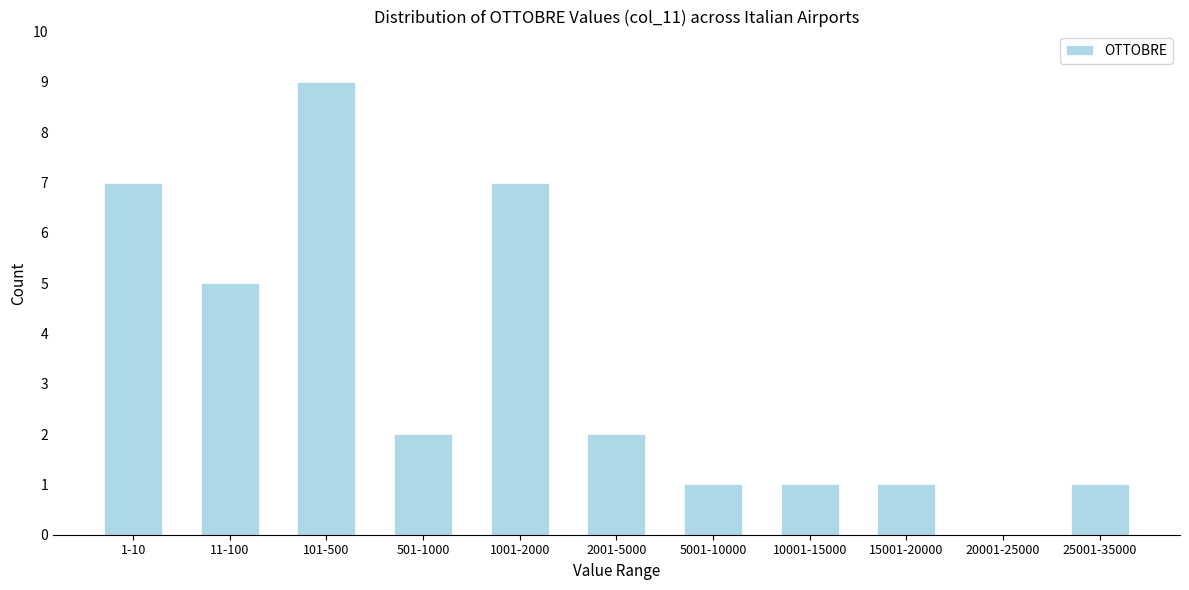

Reading right to left, list all the values displayed in this chart.

25001-35000=1	20001-25000=0	15001-20000=1	10001-15000=1	5001-10000=1	2001-5000=2	1001-2000=7	501-1000=2	101-500=9	11-100=5	1-10=7